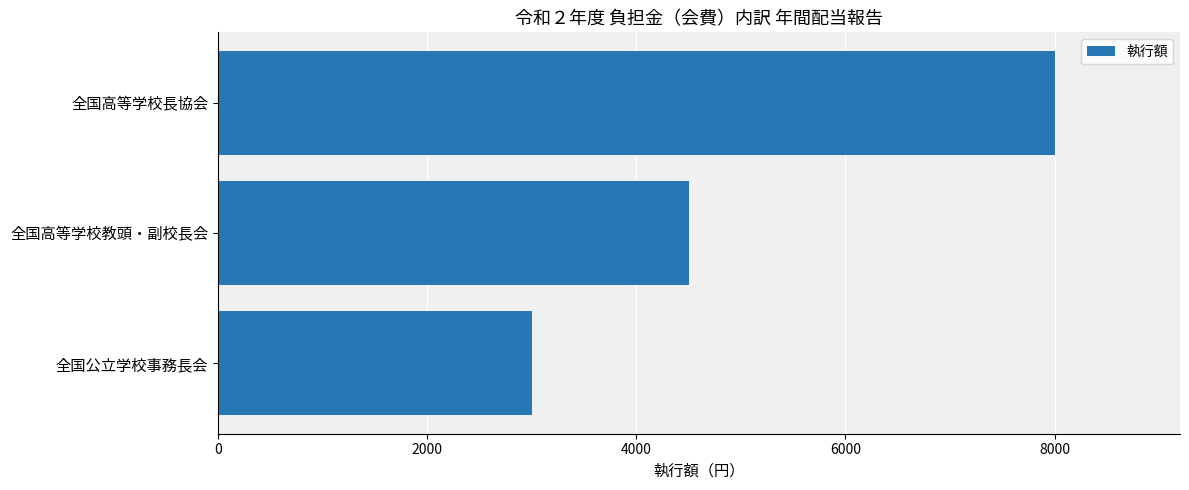

At which label is the value closest to 5500?

全国高等学校教頭・副校長会